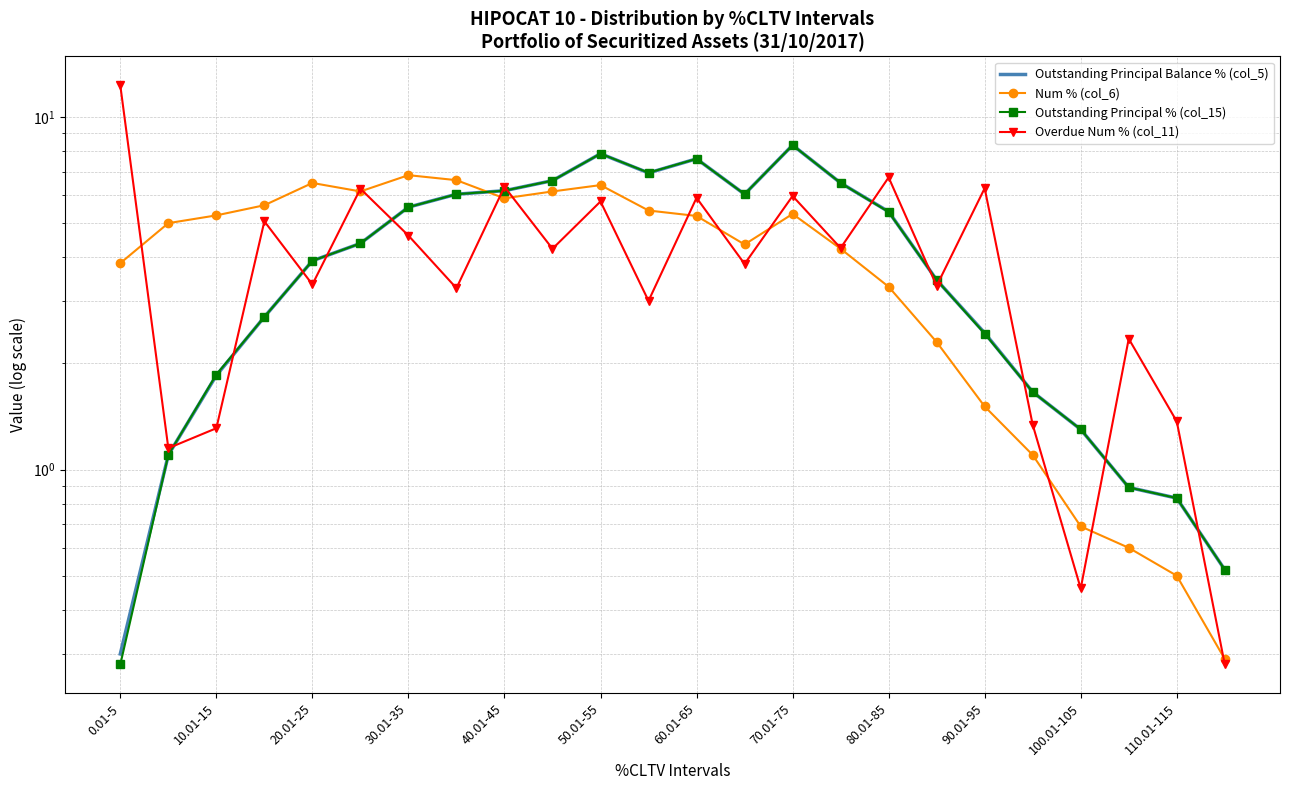

At how many categories does at least one series exceed 1?

23